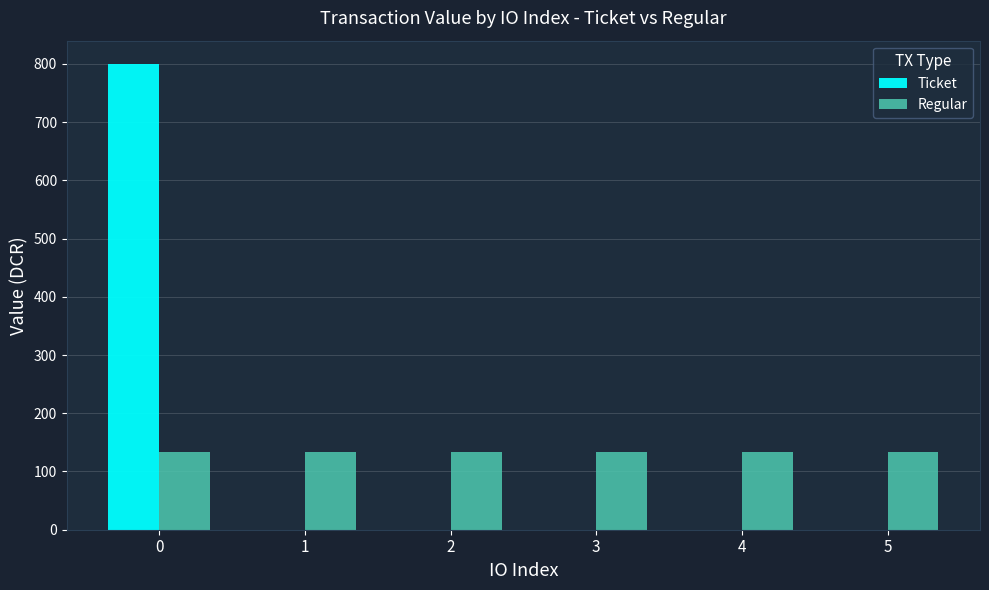

Count the number of categories in the chart.

6